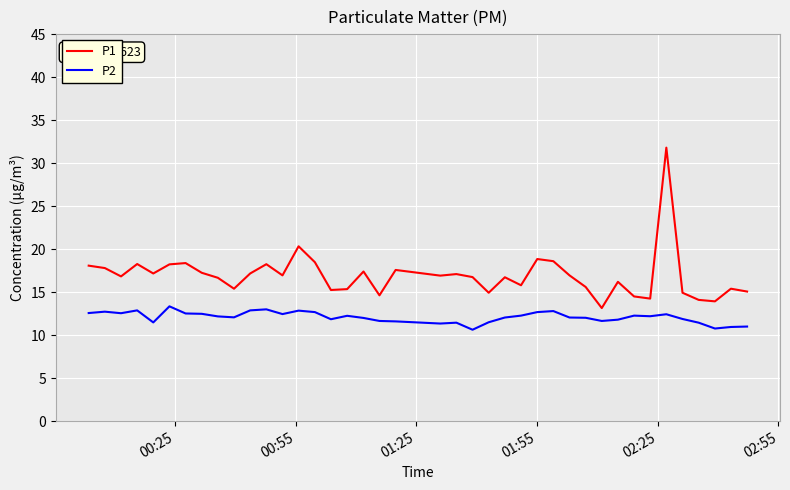

Which series has the largest total across all categories?

P1